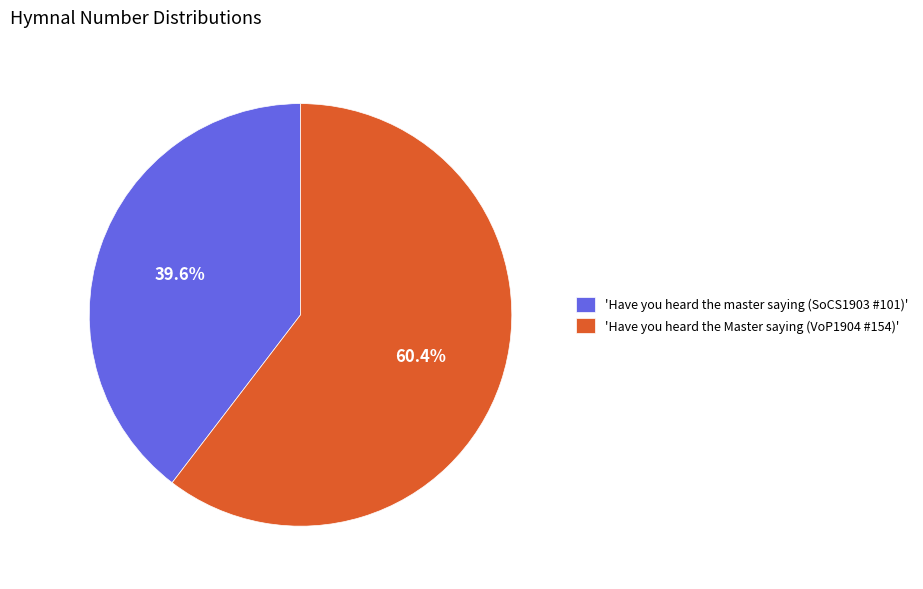

Rank the categories by value from highest to lowest.

'Have you heard the Master saying (VoP1904 #154)', 'Have you heard the master saying (SoCS1903 #101)'